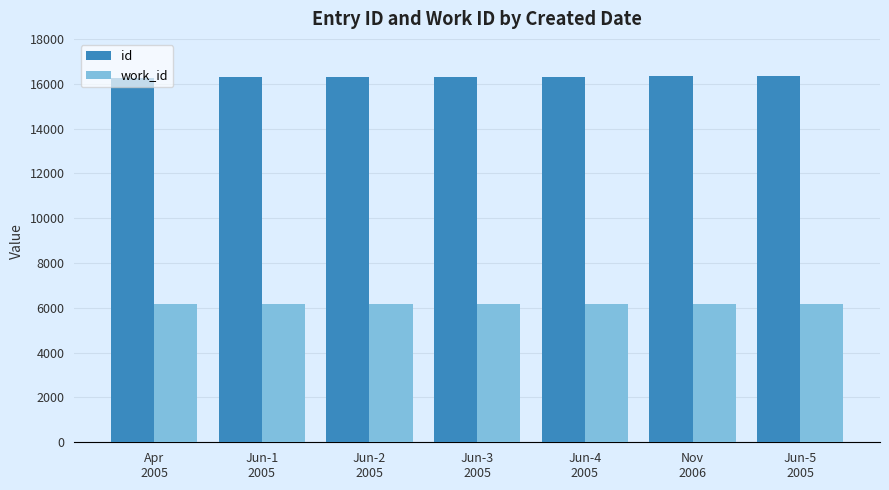

What are all the series names shown in the legend?

id, work_id